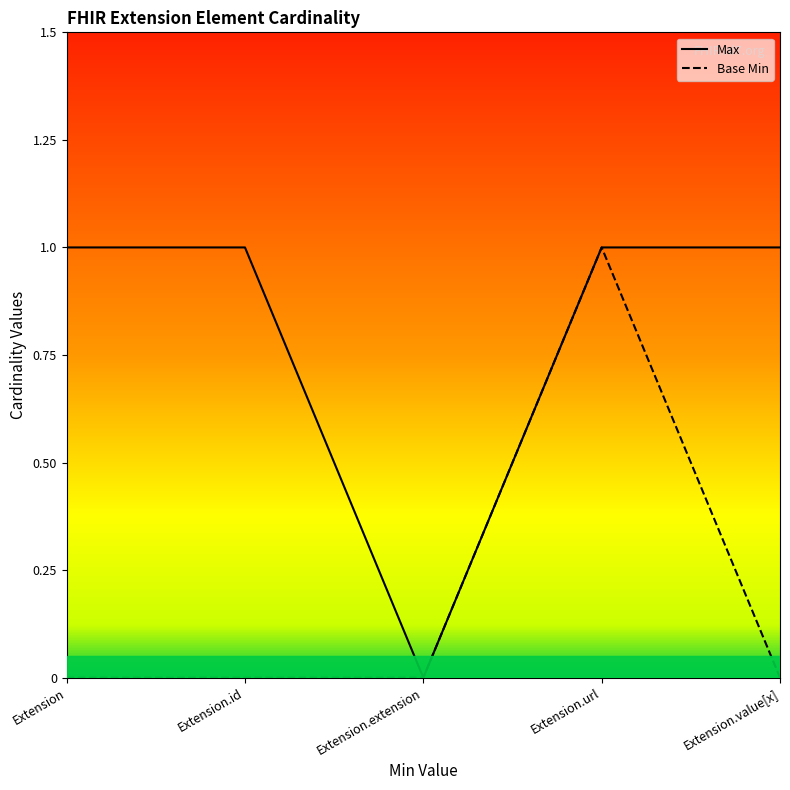

Reading left to right, list all the values displayed in this chart.

Max: Extension=1	Extension.id=1	Extension.extension=0	Extension.url=1	Extension.value[x]=1
Base Min: Extension=0	Extension.id=0	Extension.extension=0	Extension.url=1	Extension.value[x]=0